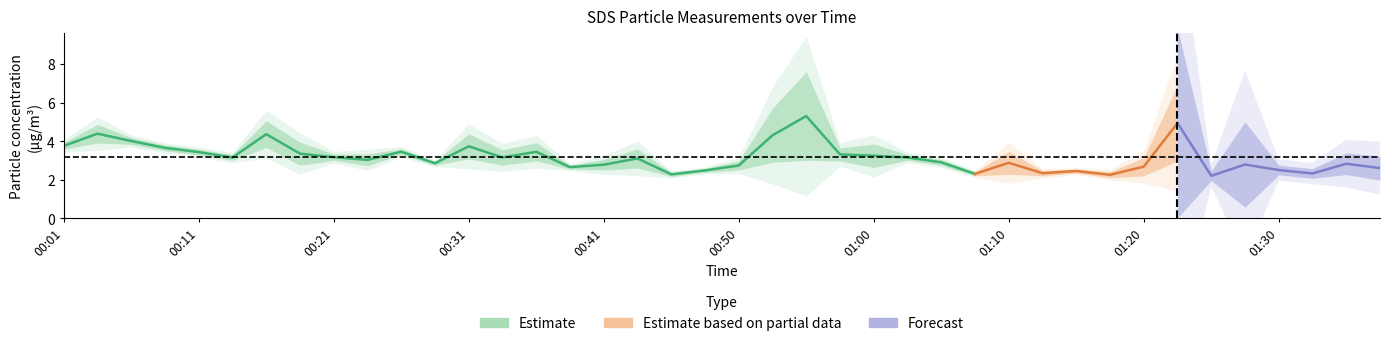

True or false: SDS_P1 and SDS_P2 intersect in this chart.

False